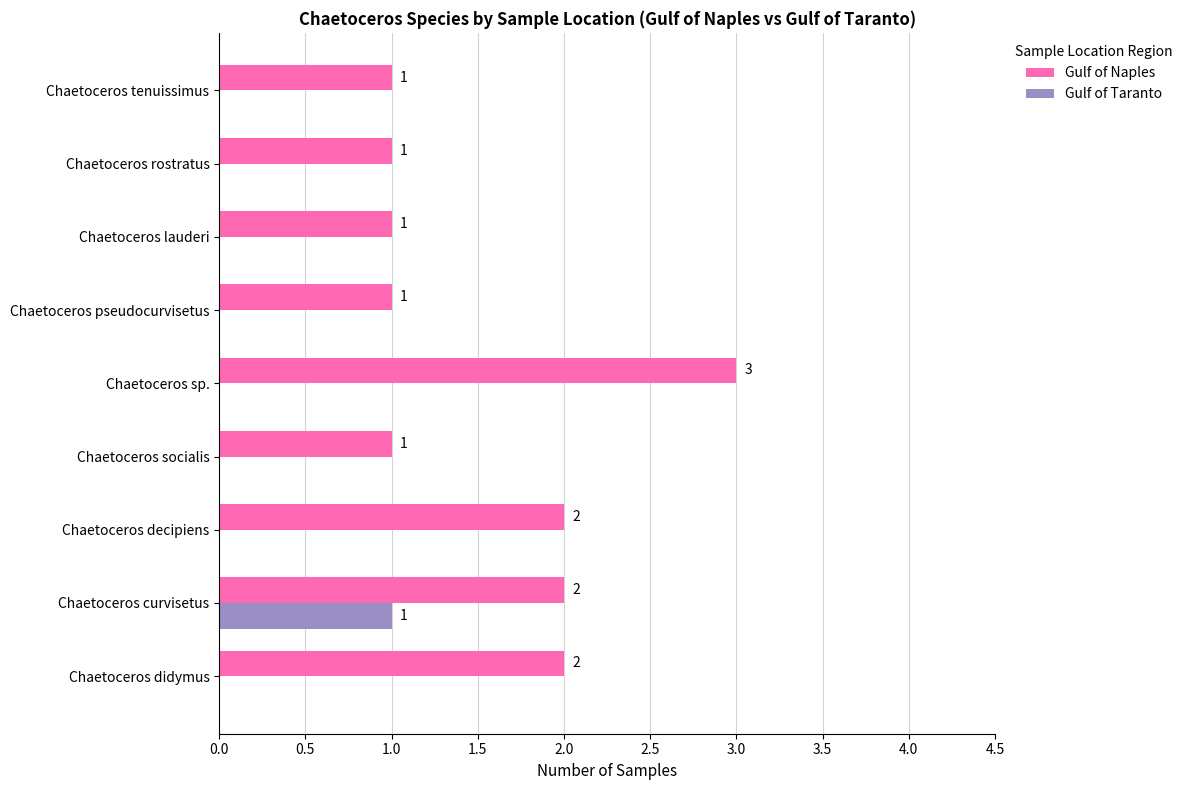

What is the sum of the Gulf of Naples values at Chaetoceros decipiens and Chaetoceros lauderi?

3